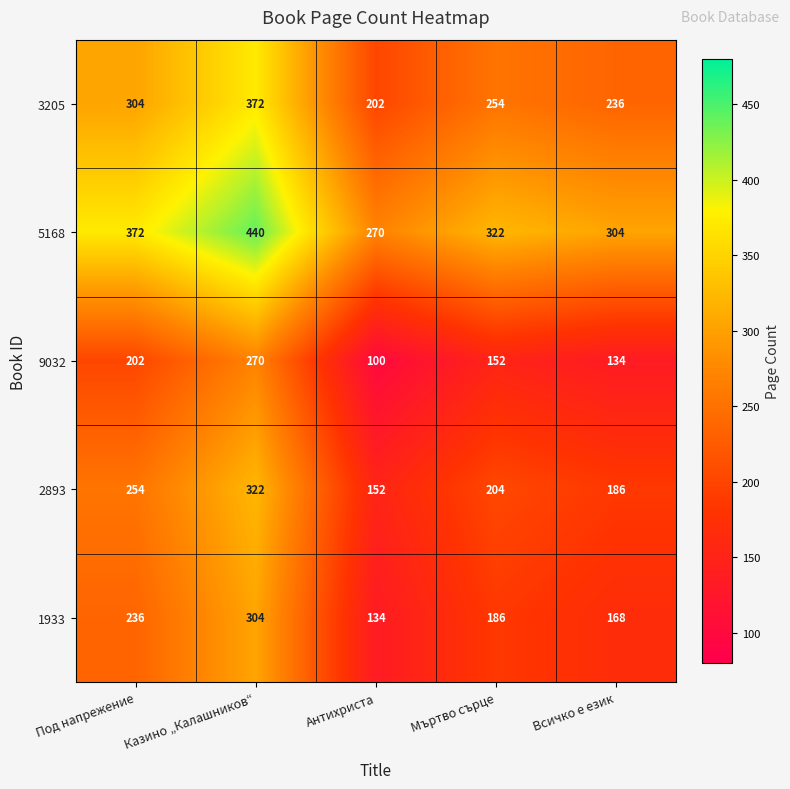

What is the spread (max minus min) of values at Антихриста?

170